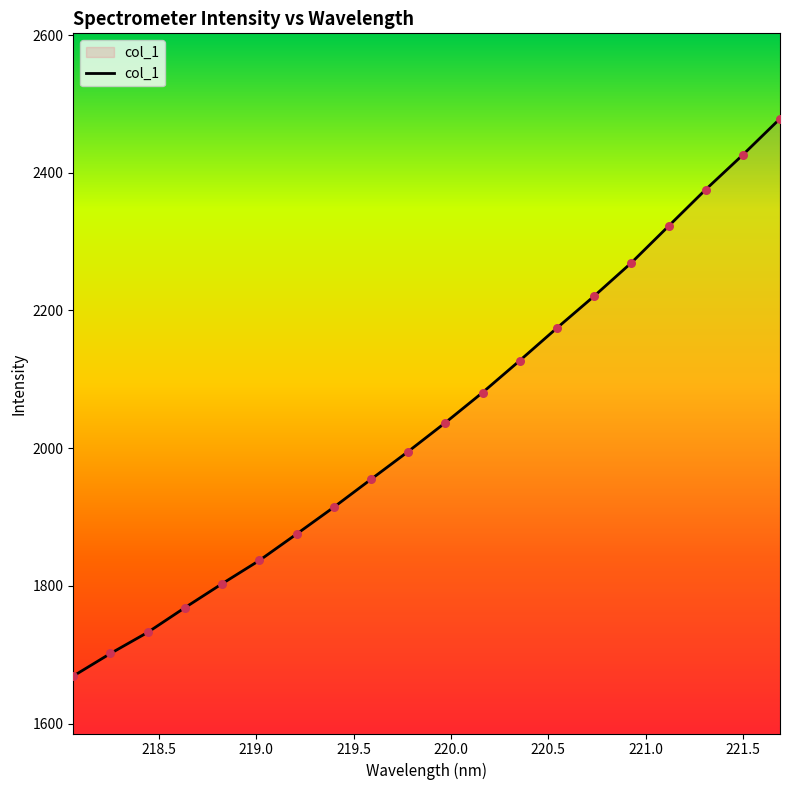

What is the minimum value shown in the chart?

1669.1